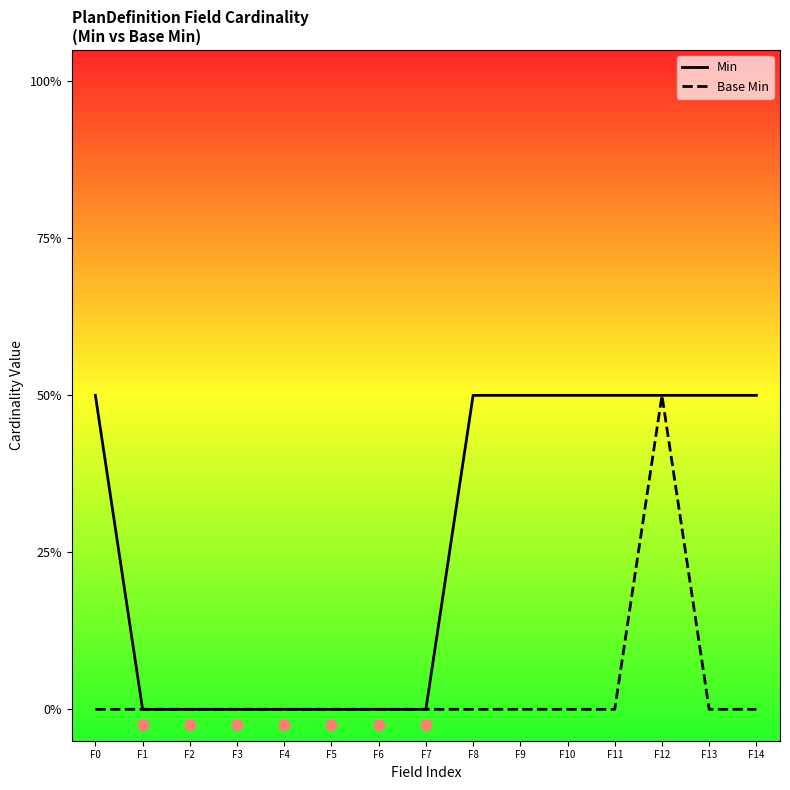

What are all the series names shown in the legend?

Min, Base Min